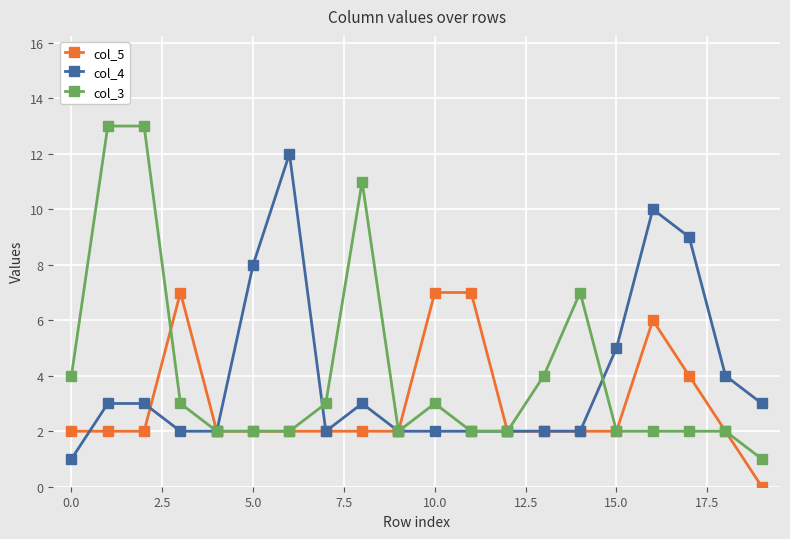

True or false: col_4 has more than 1 interior local peaks.

True